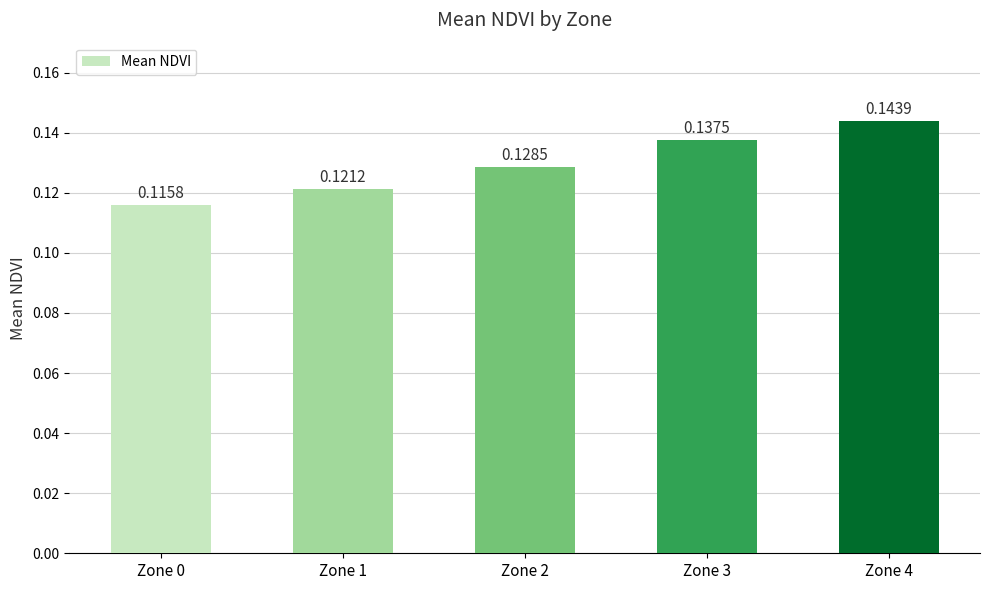

Is it true that the value at Zone 4 is 0.2?

False